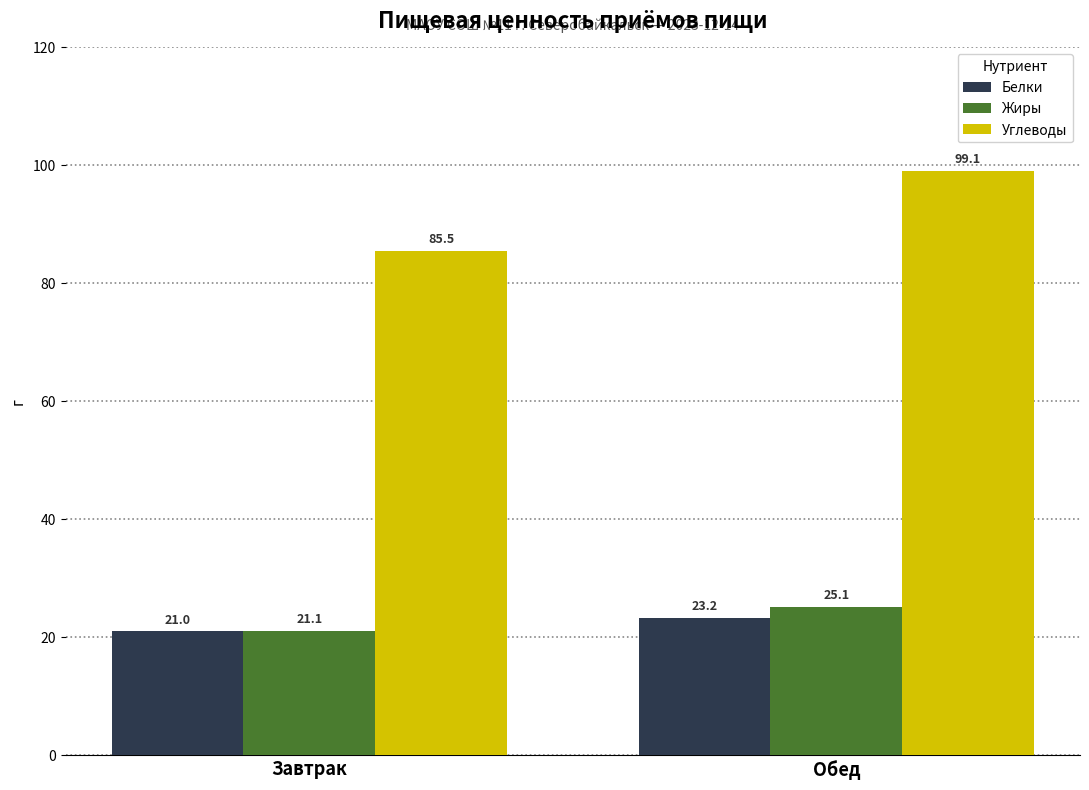

What is the sum of all Жиры values?

46.2